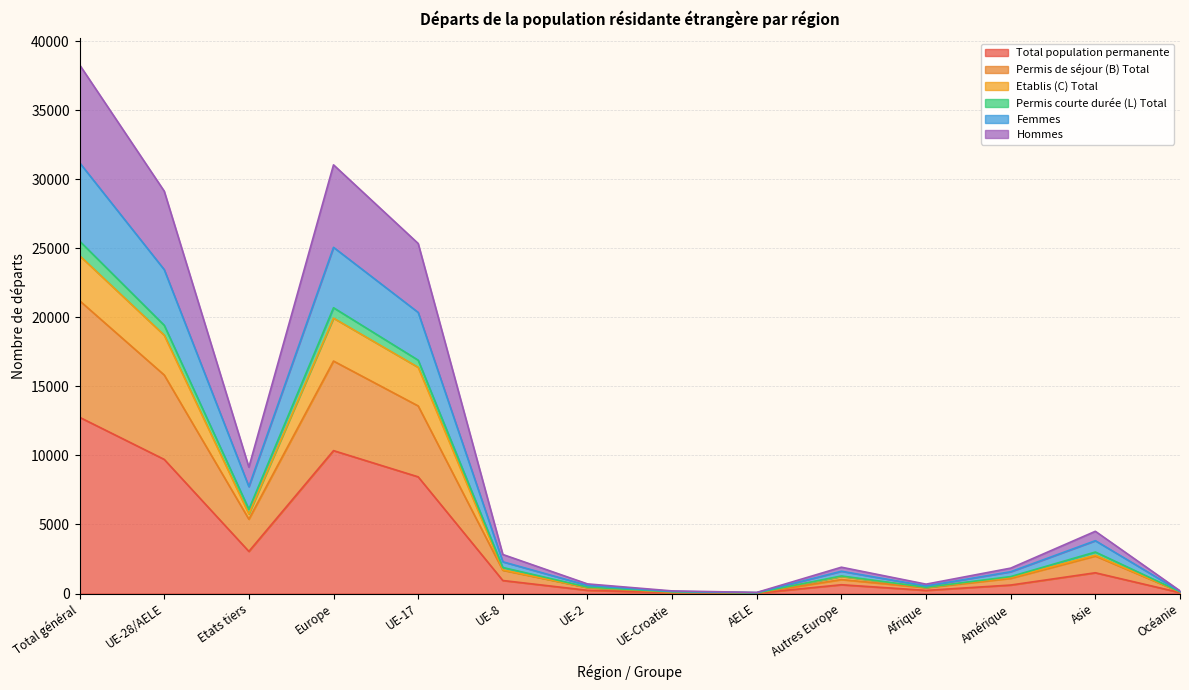

True or false: Permis de séjour (B) Total and Etablis (C) Total cross at least once.

False